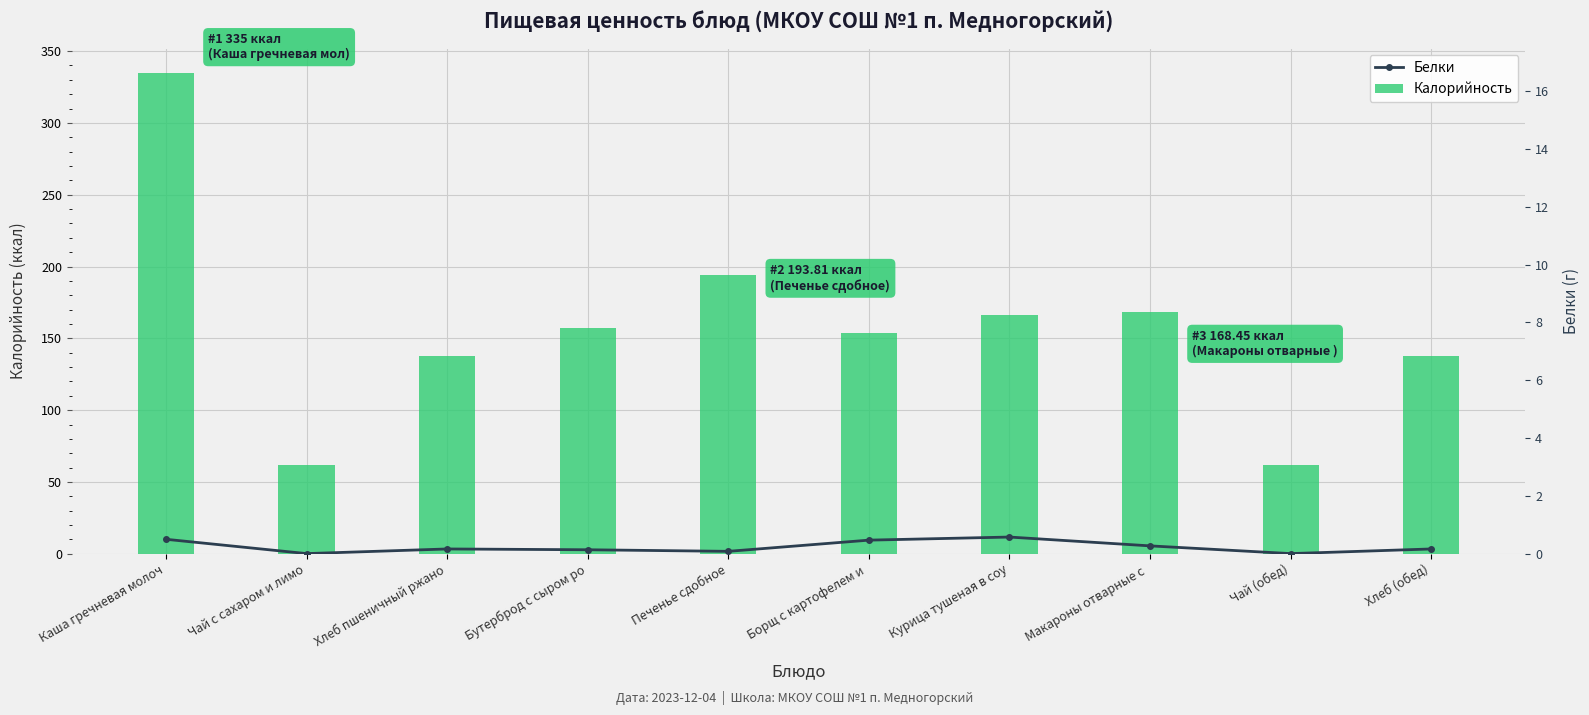

The Калорийность series shows 101.9 at Бутерброд с сыром ро. True or false?

False